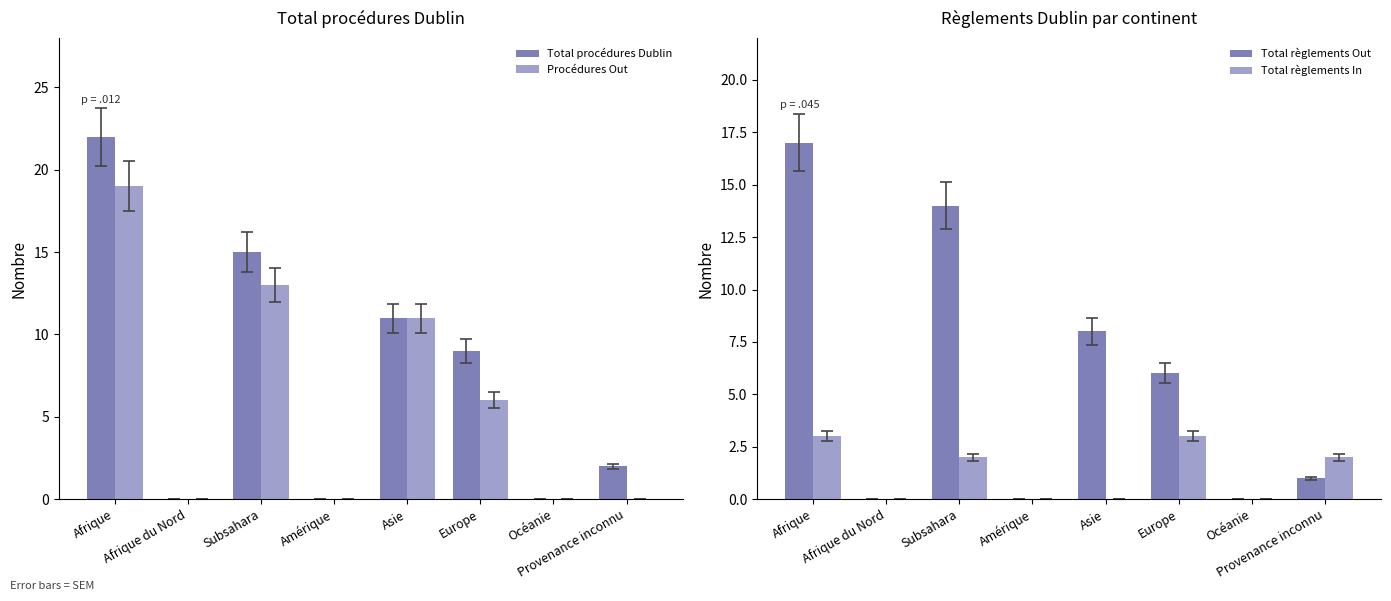

The value of Total règlements Out at Afrique is 17. True or false?

True